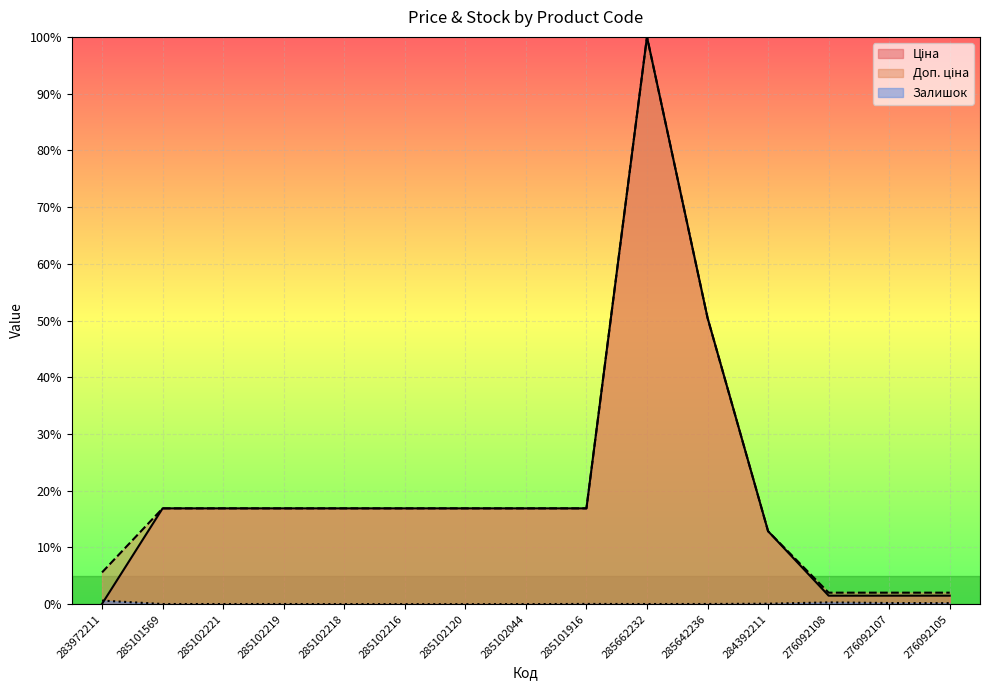

Read the Доп. ціна value at 285662232.

100.0